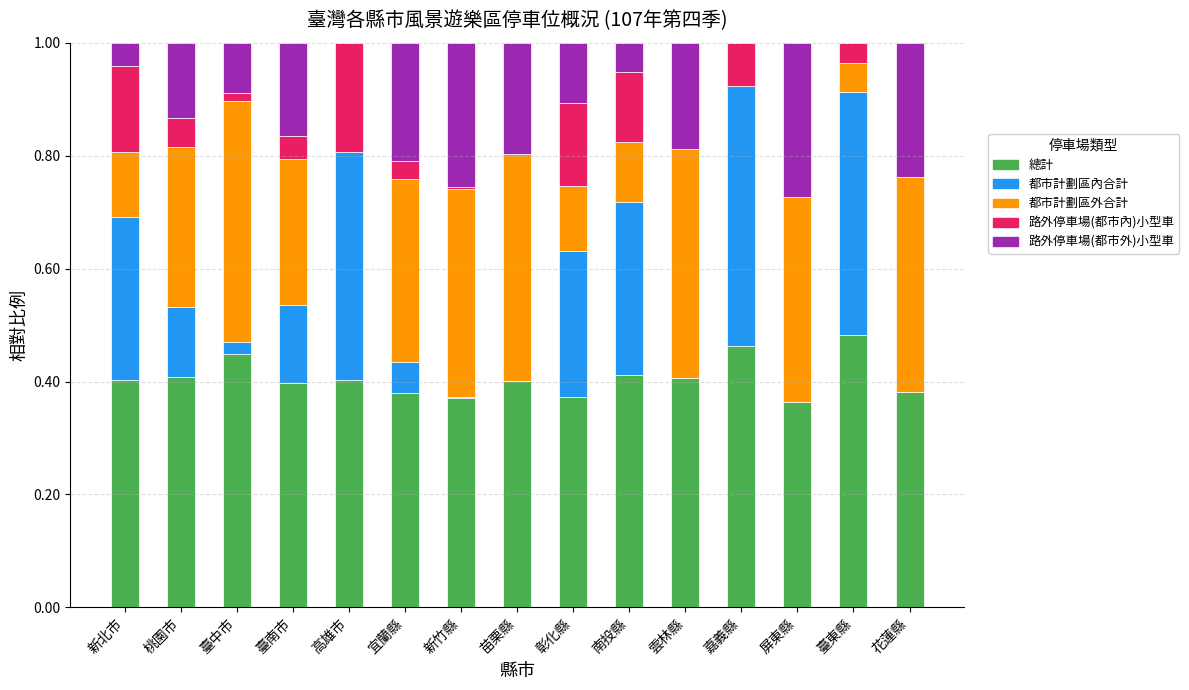

Count the number of categories in the chart.

15